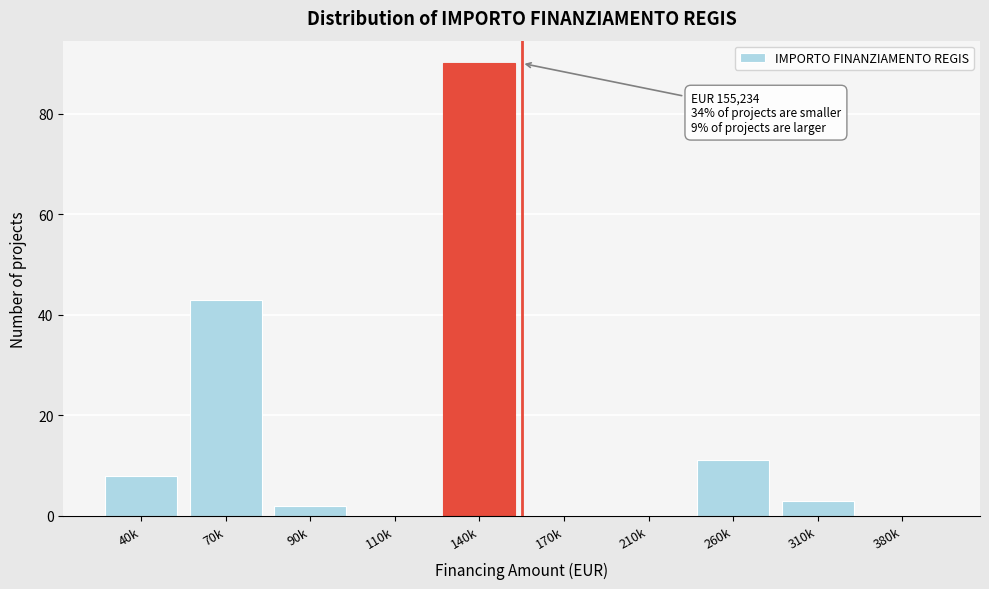

Reading right to left, what are all the values shown in this chart?

380k=0	310k=3	260k=11	210k=0	170k=0	140k=90	110k=0	90k=2	70k=43	40k=8